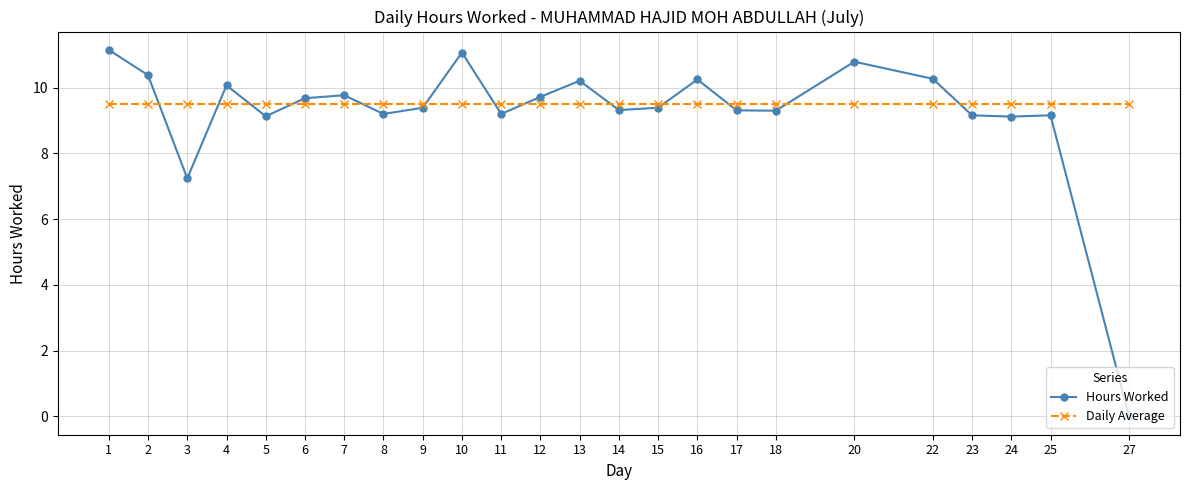

Which series has the largest range (max minus min)?

Hours Worked